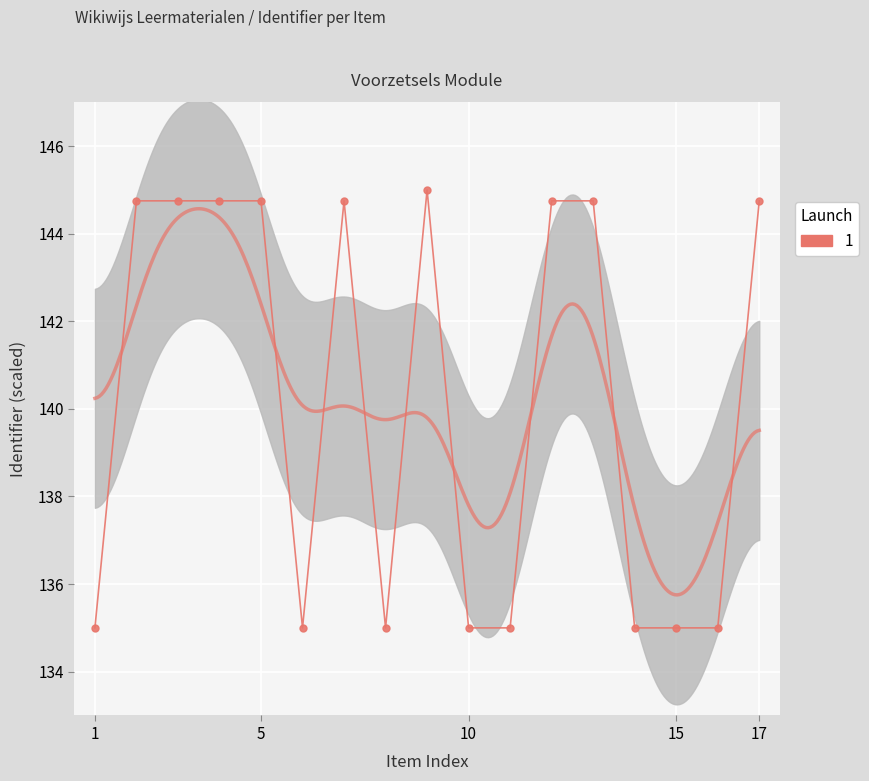

True or false: there are more than 1 points higher than both neighbors.

True